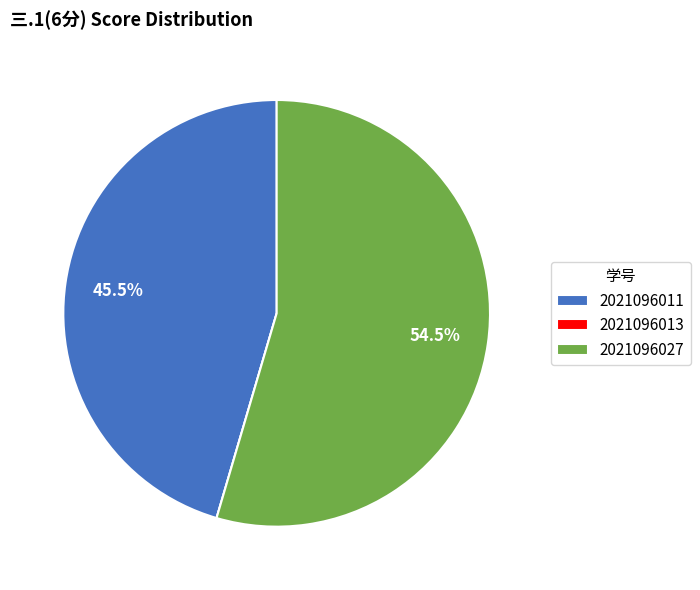

Does 2021096011 account for over 50% of the chart?

No